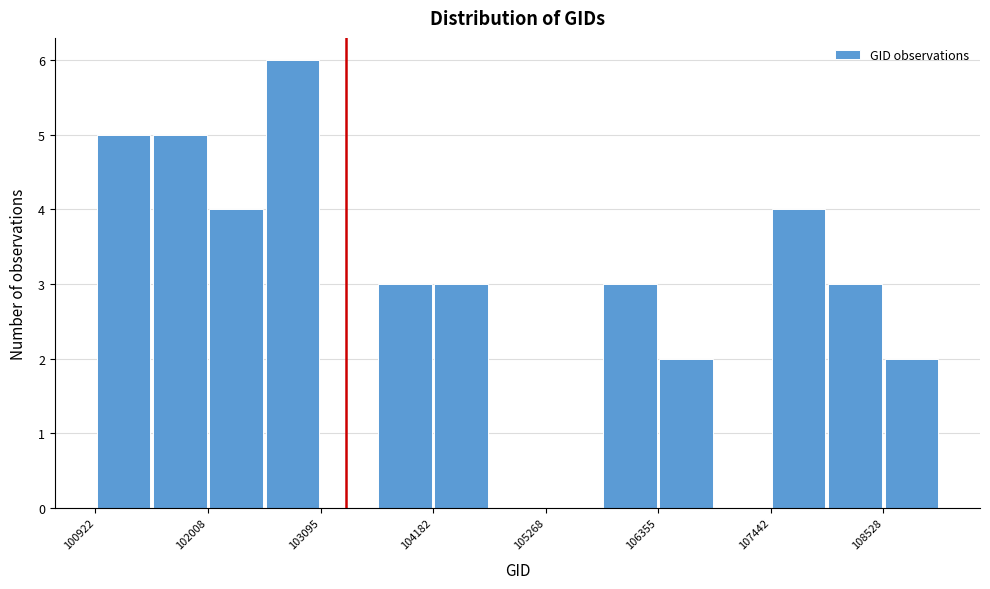

Read against the x-axis, roughly where is the centre of the tallest bar?

102800